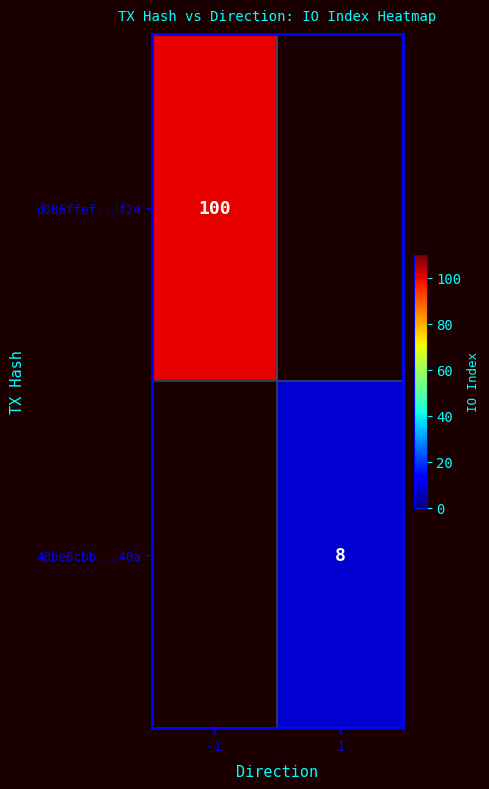

Is the value of d006ffef...f24 at -1 greater than the value of 40be6cbb...40a at 1?

Yes